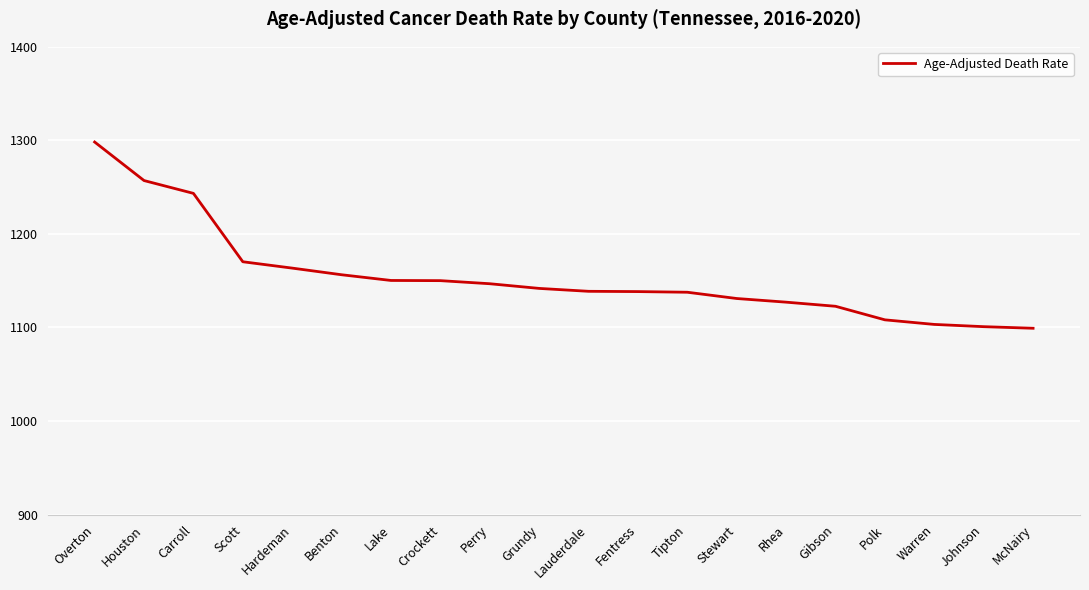

What is the sum of all values?

23083.2